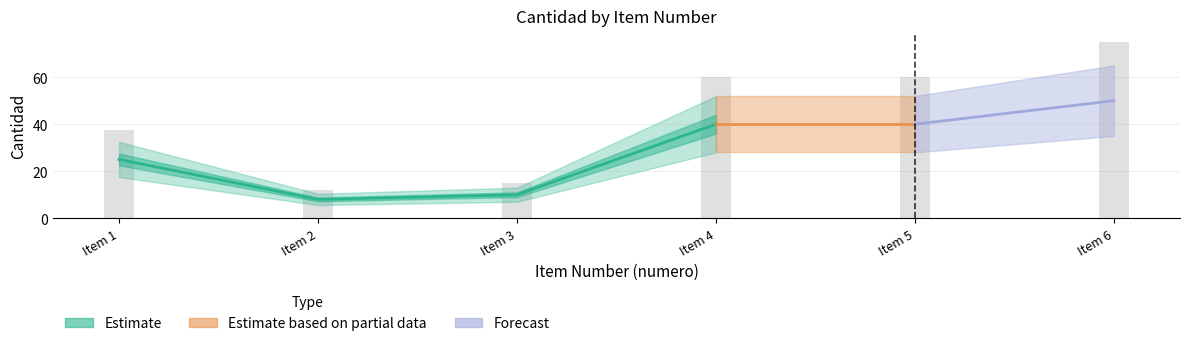

What is the sum of the values at 5 and 6?

90